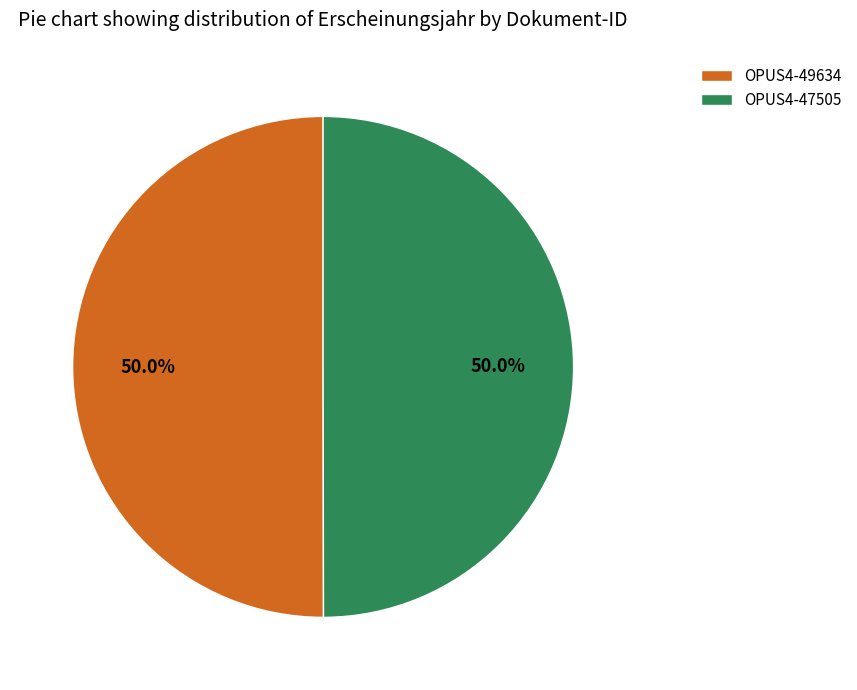

To the nearest percent, what portion does OPUS4-49634 represent?

50%